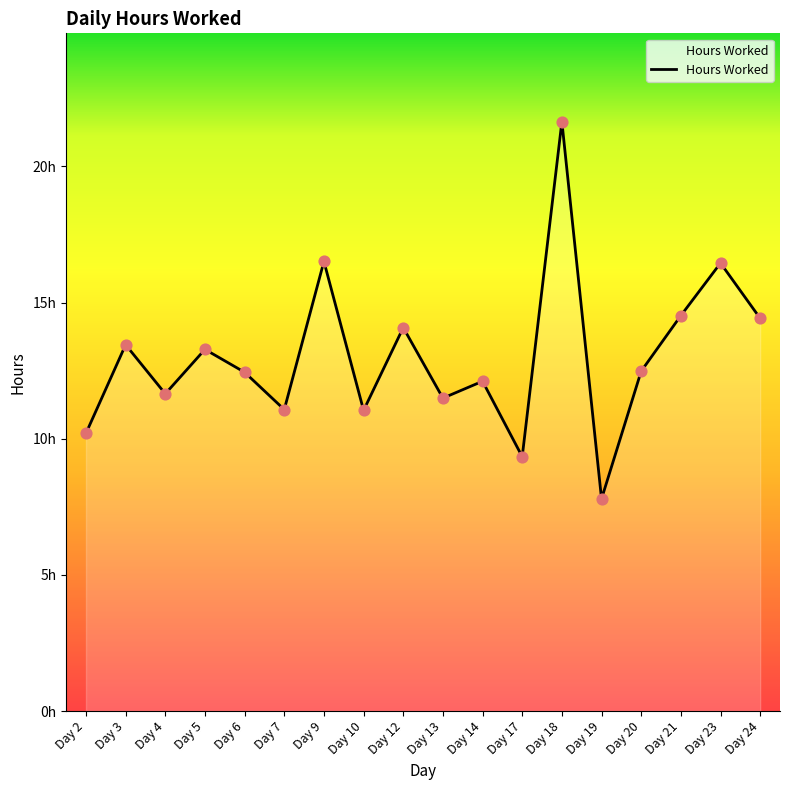

What is the ratio of the value at Day 18 to the value at Day 13?

1.9